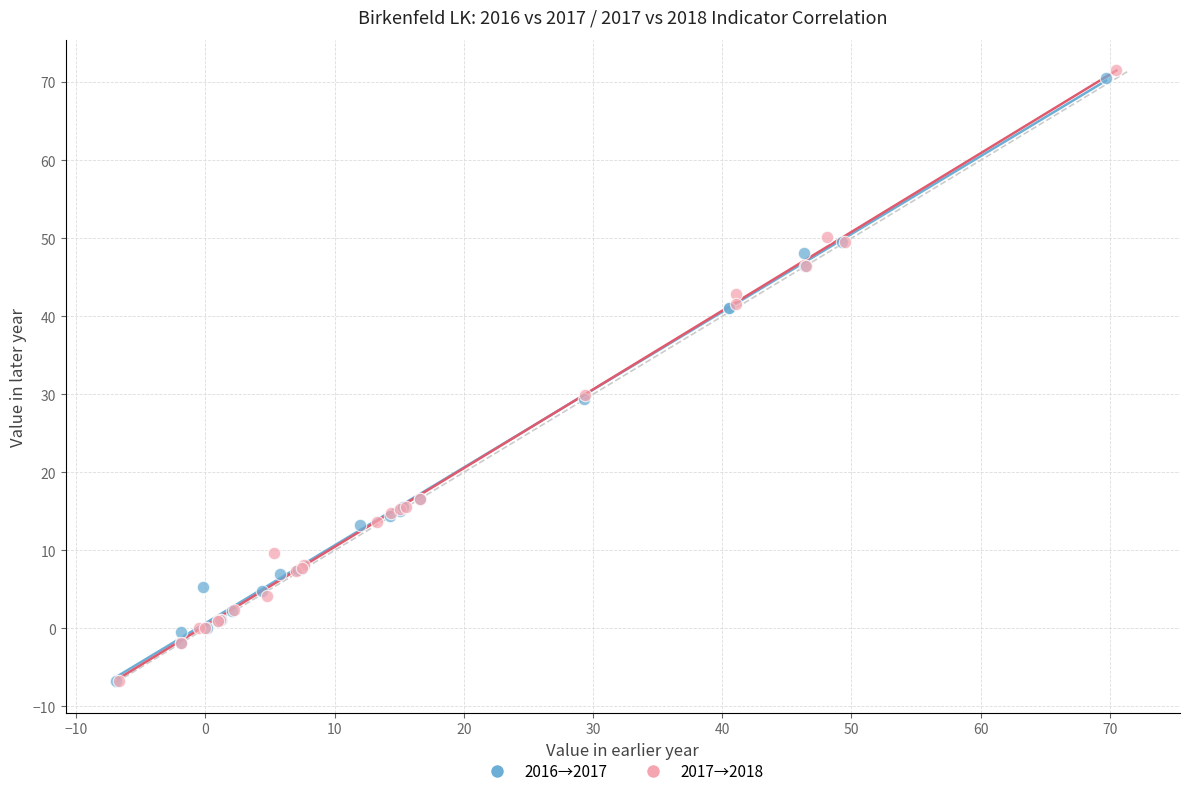

Which series has the widest spread of Y values?

2017→2018